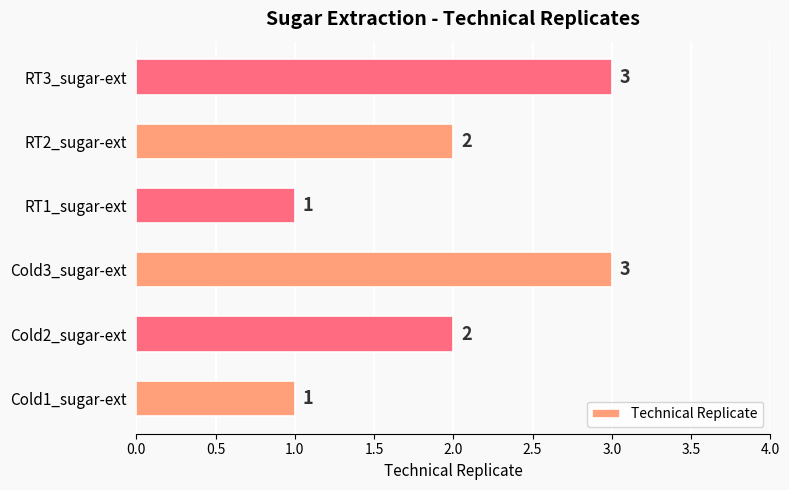

Count the values in the range 1 to 3.

6